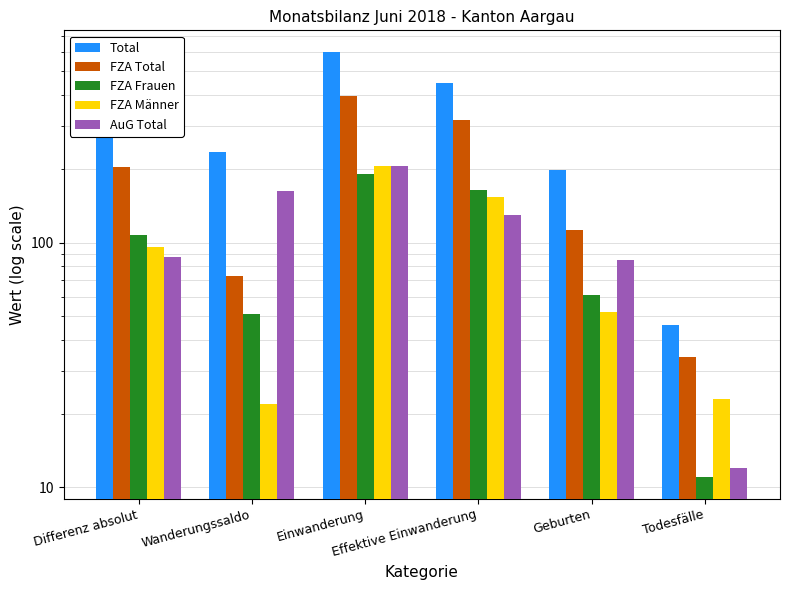

What is the difference between the second highest and second lowest values in the FZA Total series?

244